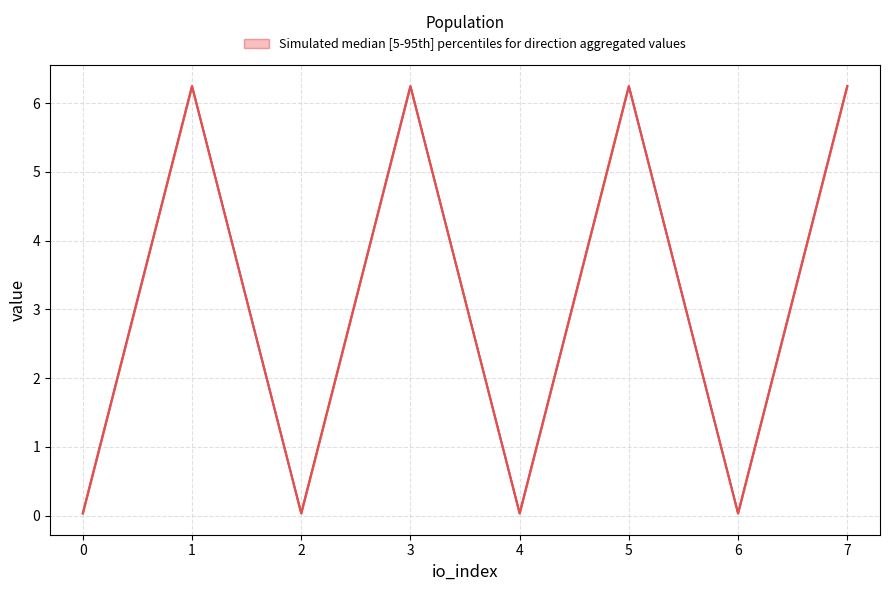

Approximately how many times larger is the value at 5 compared to 1?

1.0